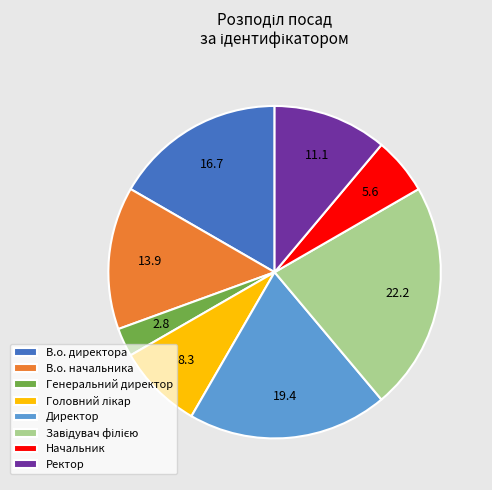

How many segments does this pie chart have?

8